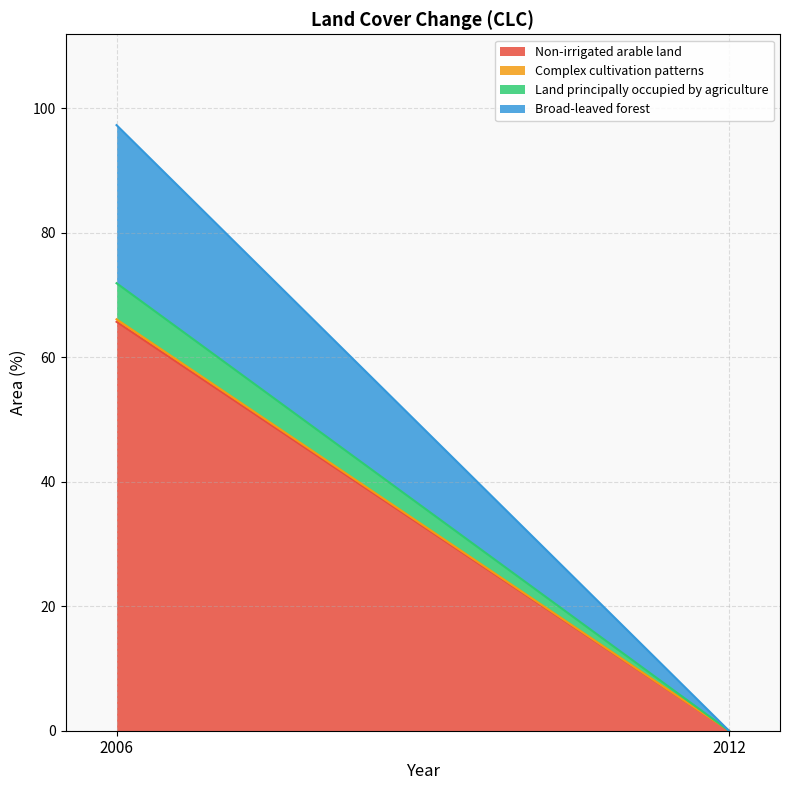

Rank the series at 2006 from highest to lowest value.

Non-irrigated arable land, Broad-leaved forest, Land principally occupied by agriculture, Complex cultivation patterns